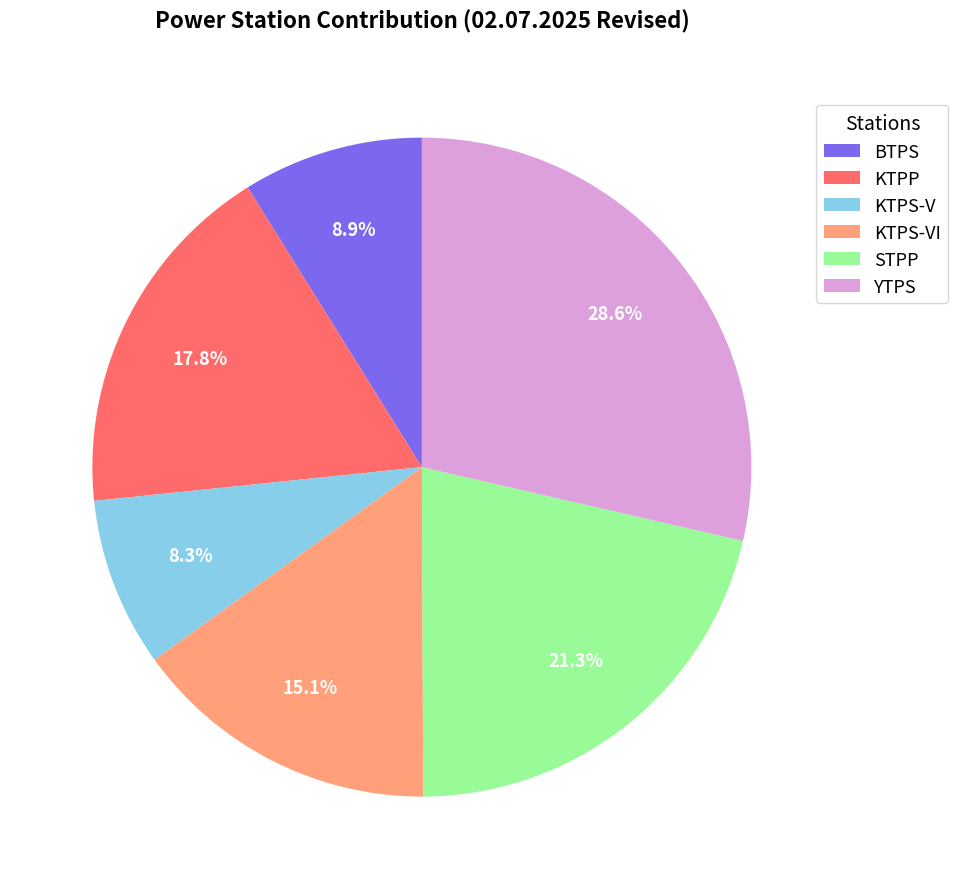

What is the ratio of the value at BTPS to the value at STPP?

0.4